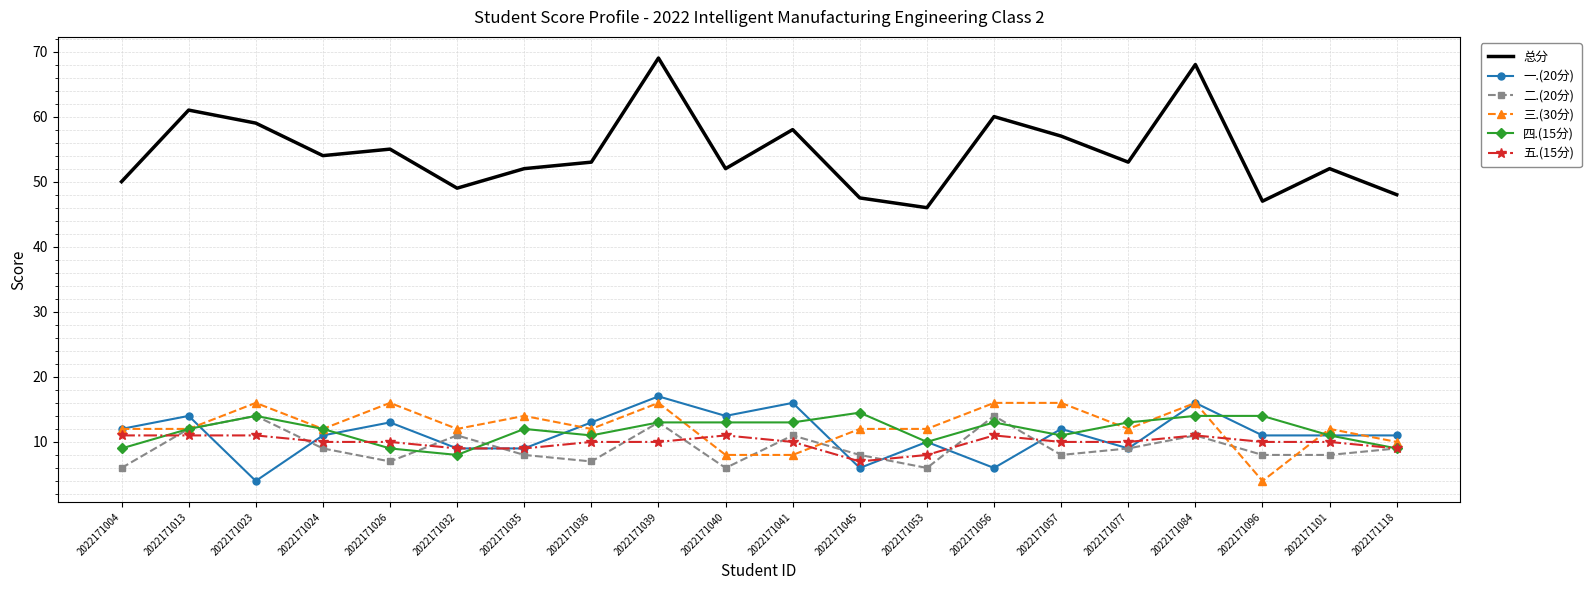

Which series has the largest total across all categories?

总分